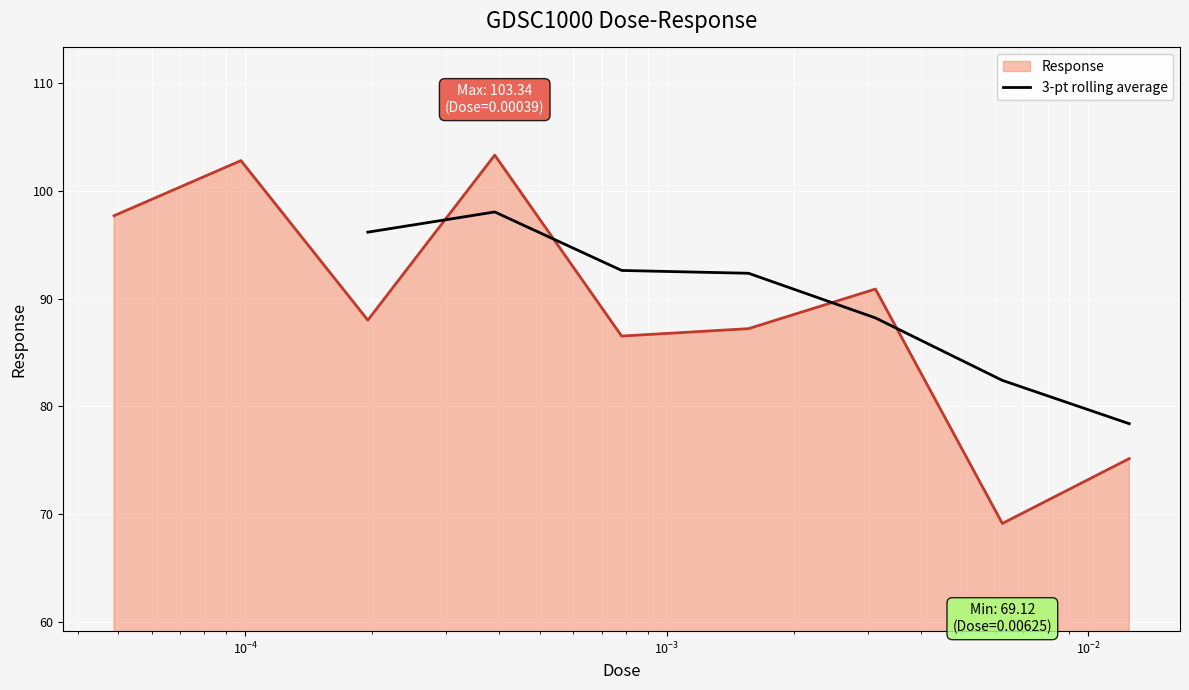

What is the minimum value for 3-pt rolling average?

78.4